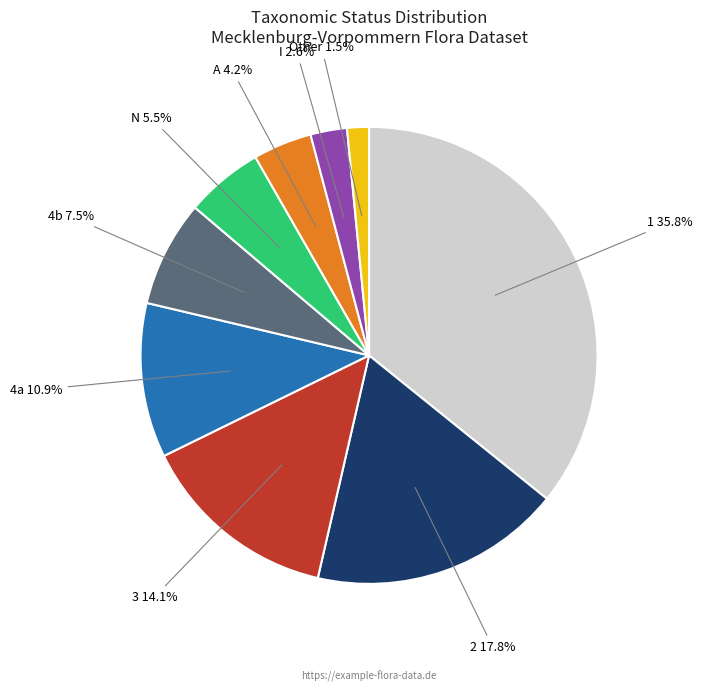

How many slices are in this pie chart?

9